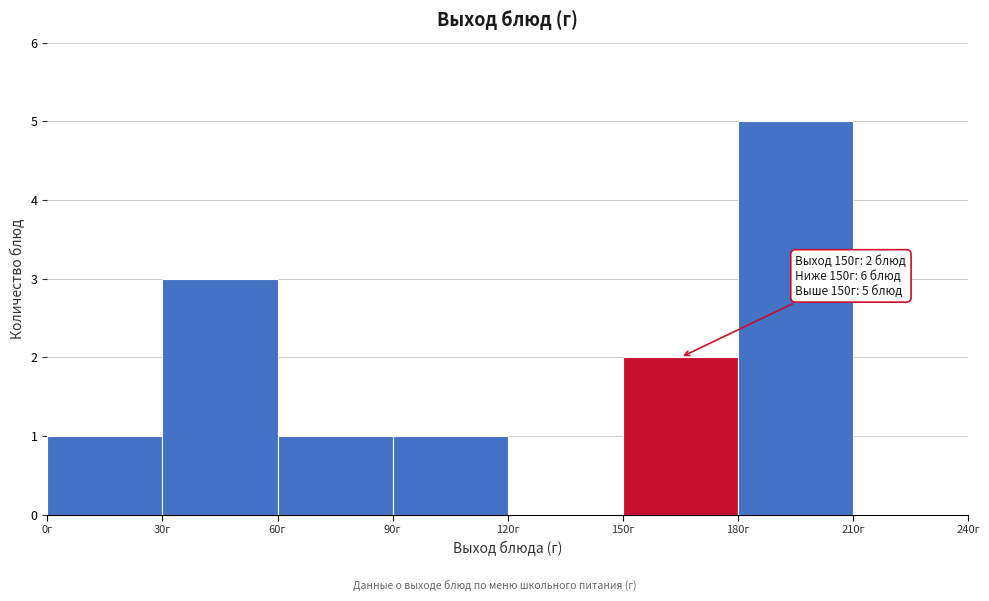

Which range on the x-axis has the tallest bar?

180 to 210